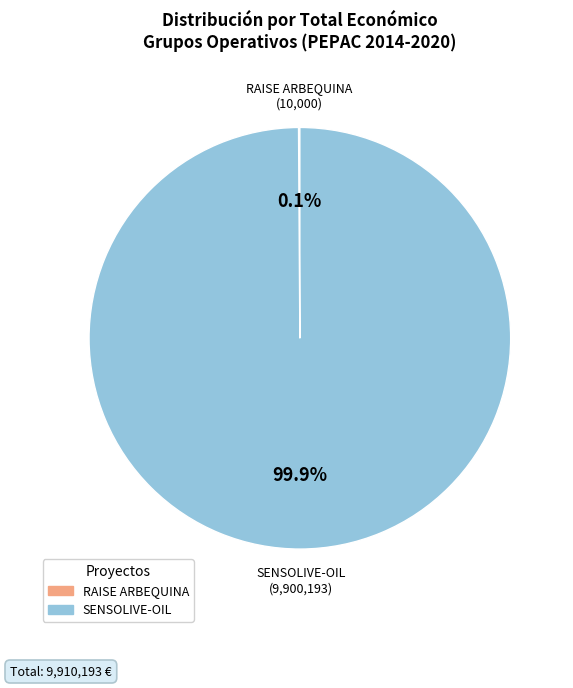

Which slice is the largest?

SENSOLIVE-OIL